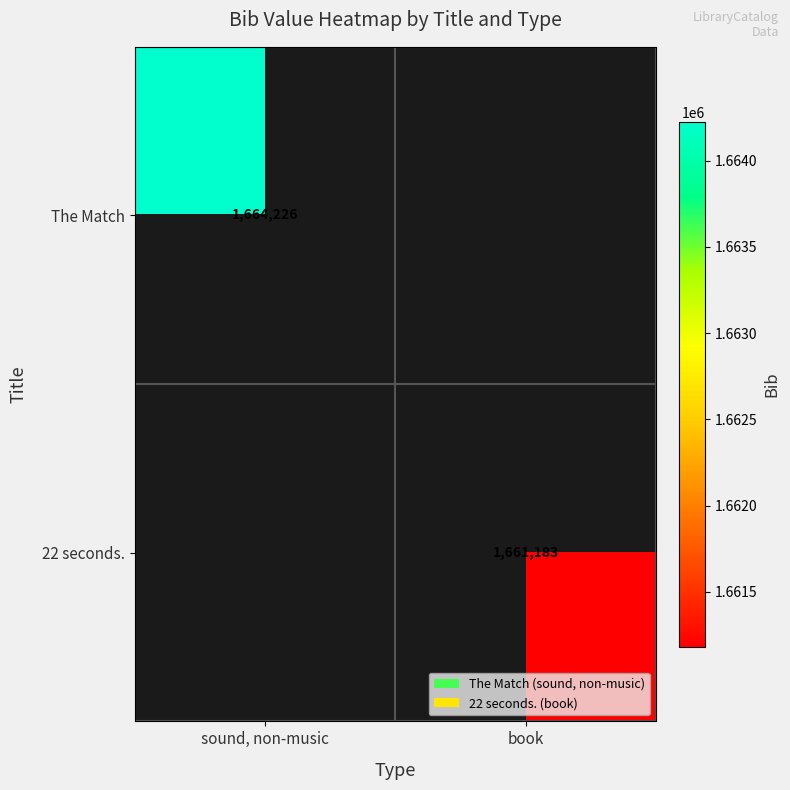

The value of 22 seconds. at book is 1661183. True or false?

True